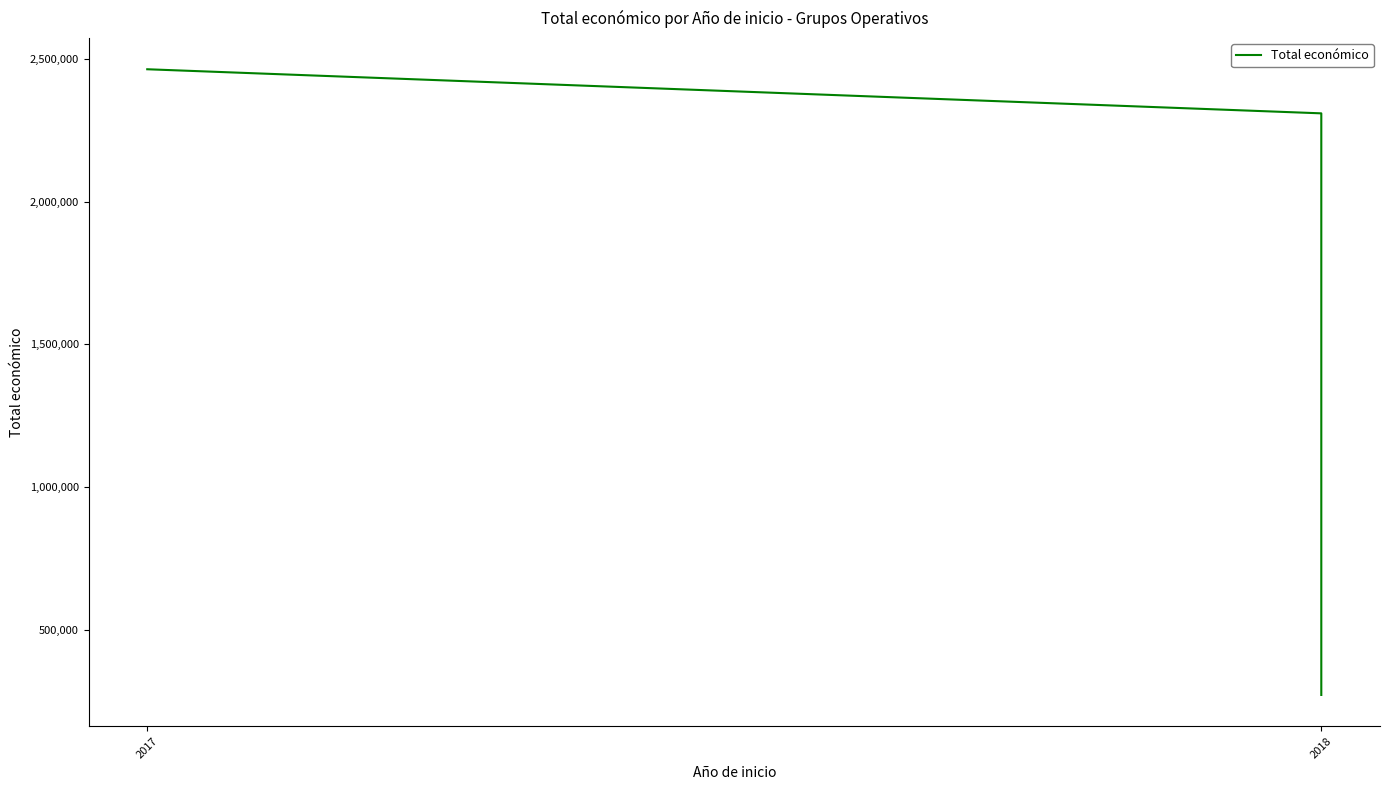

Which has a higher value, 2018 or 2017?

2017